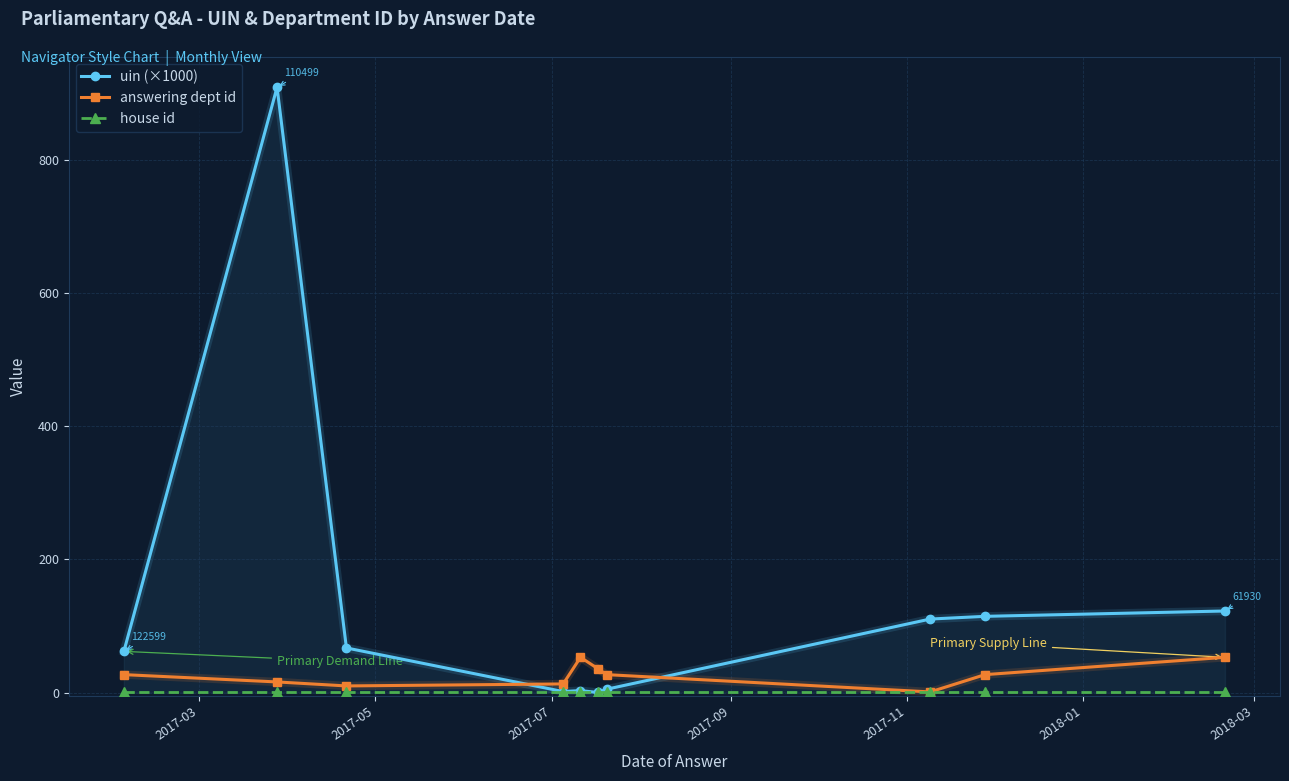

Which series has the largest range (max minus min)?

uin (×1000)